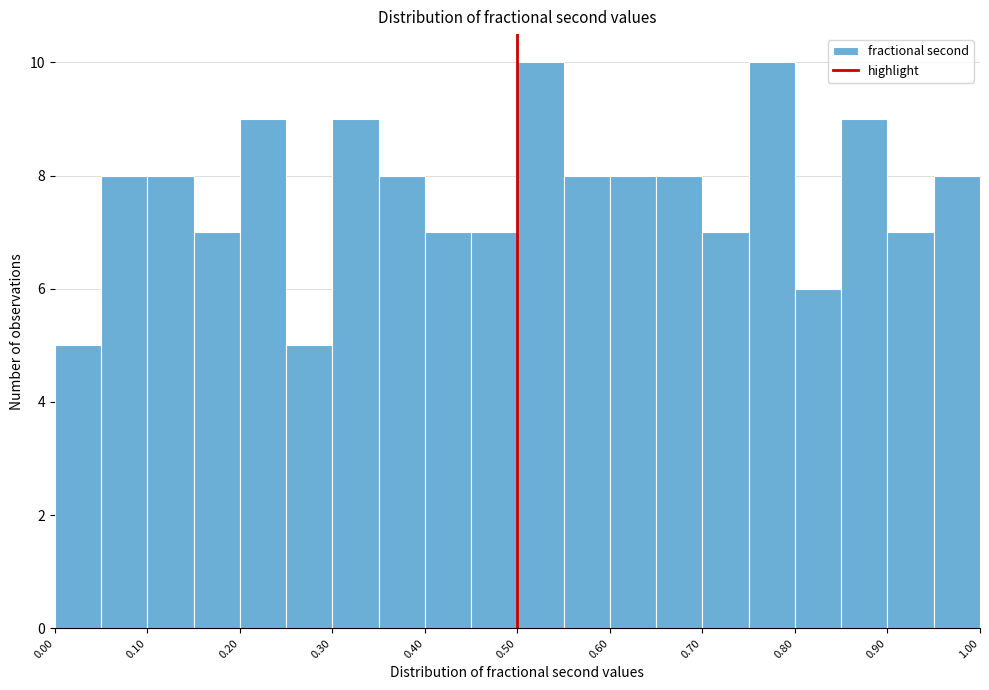

How tall is the bar that spans 0.05 to 0.10 on the x-axis? The values are not printed on the chart, so give them approximately, as read against the axis.

8